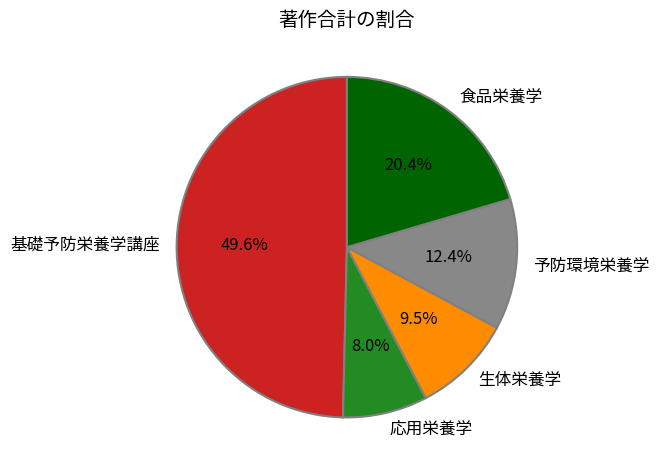

How many slices are in this pie chart?

5